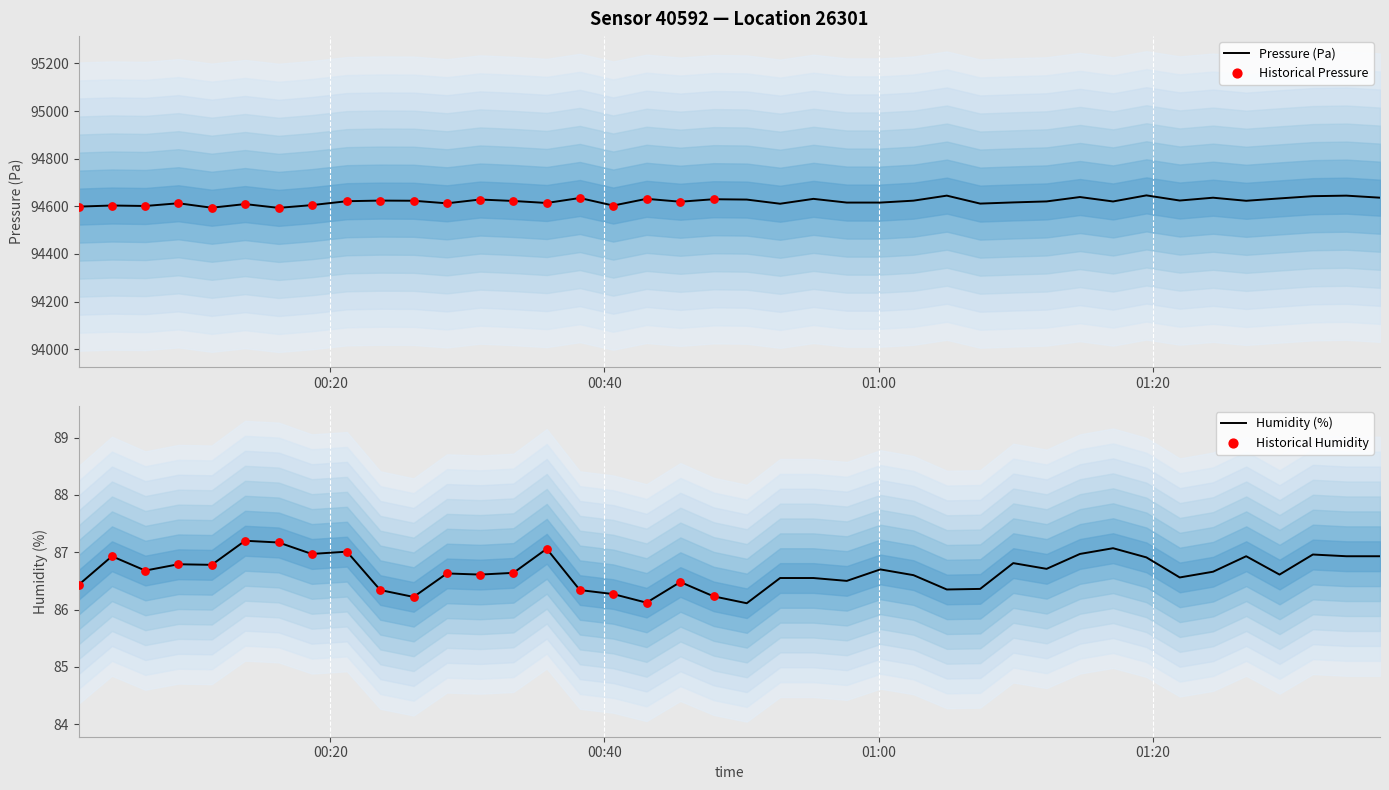

Which series contains the highest Y value?

pressure